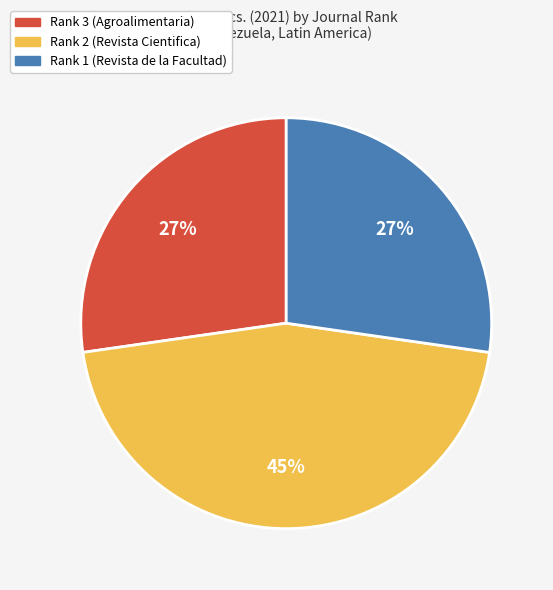

Does any single category account for the majority?

No